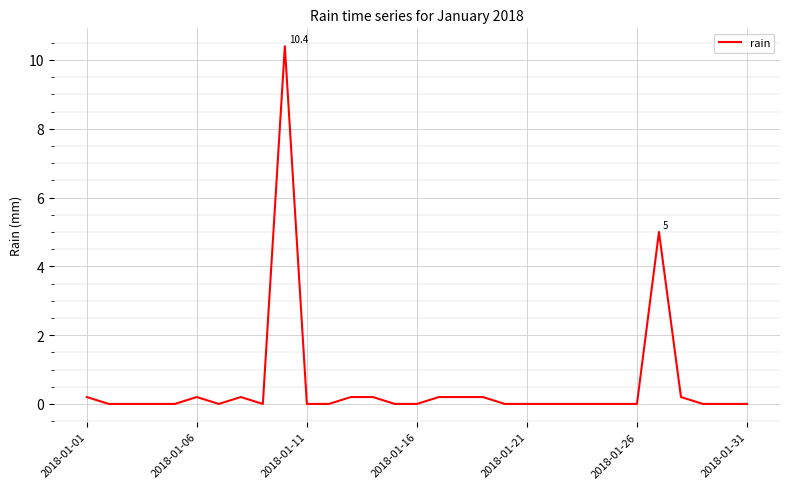

What is the difference between the maximum and minimum values?

10.4